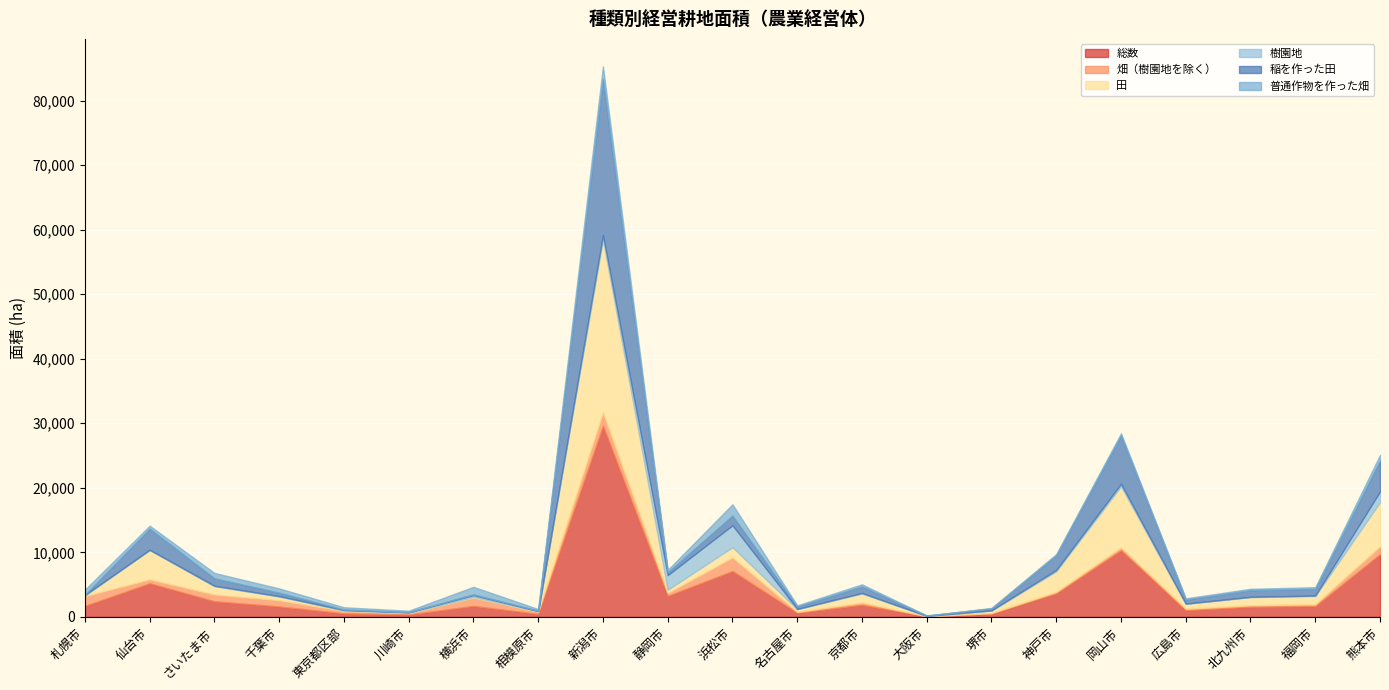

Rank the series by their maximum value, from lowest to highest.

普通作物を作った畑, 畑（樹園地を除く）, 樹園地, 稲を作った田, 田, 総数